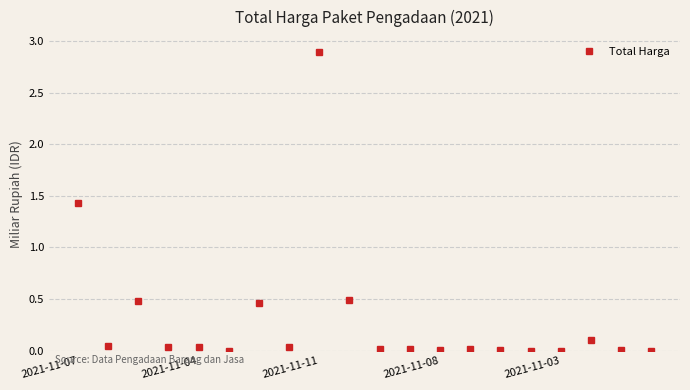

True or false: there are more than 1 points higher than both neighbors.

True